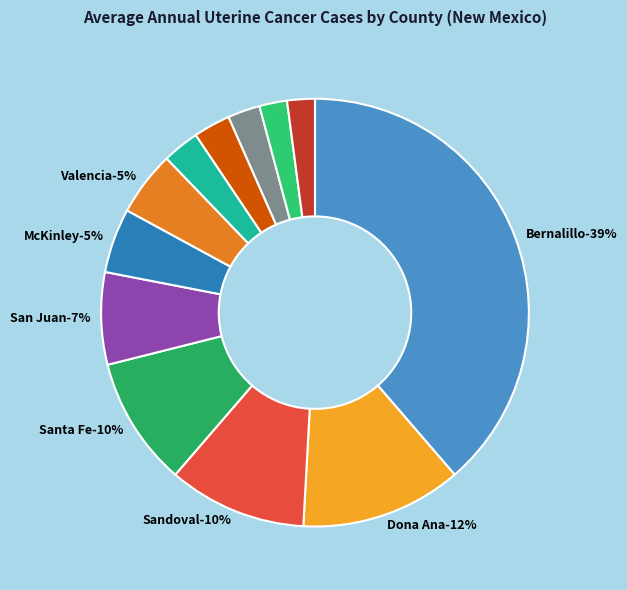

The Chaves County slice represents 2% of the pie. True or false?

True